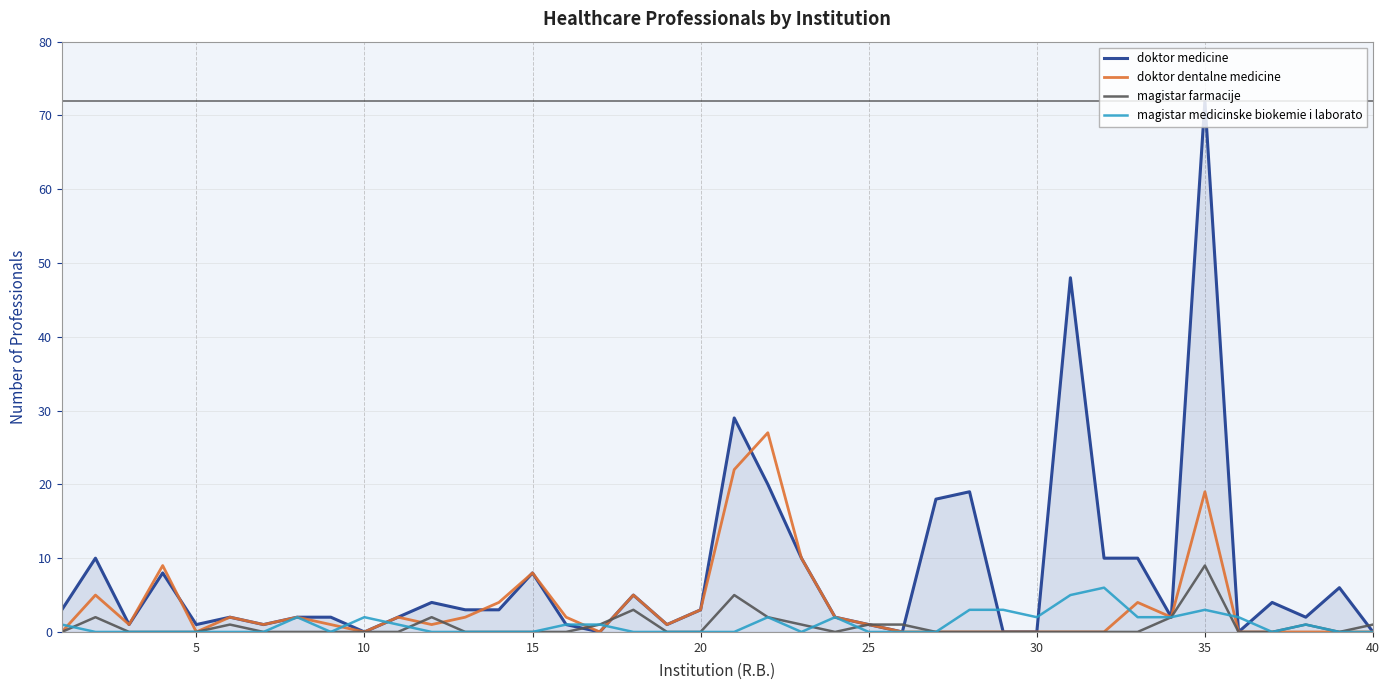

Which series has the largest total across all categories?

doktor medicine